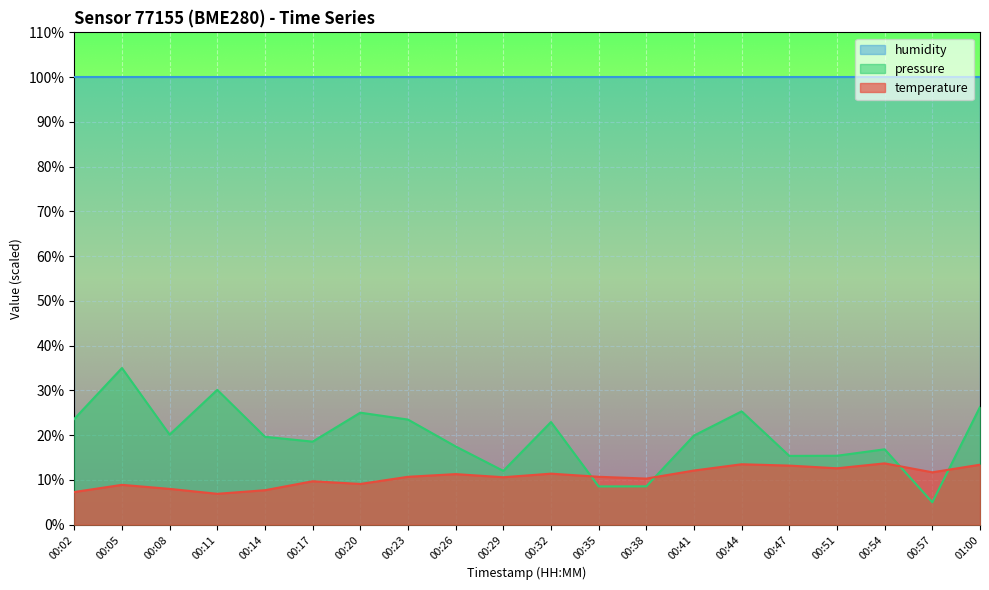

At how many categories does at least one series exceed 6?

20